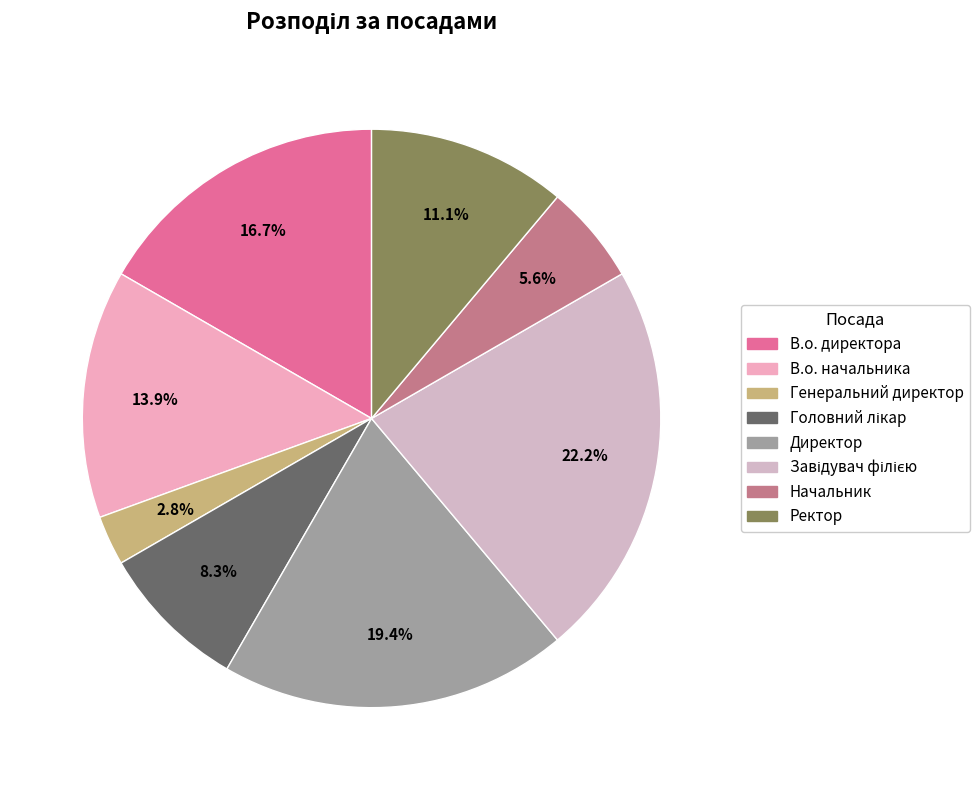

Do Начальник and В.о. директора together represent more than half of the pie?

No